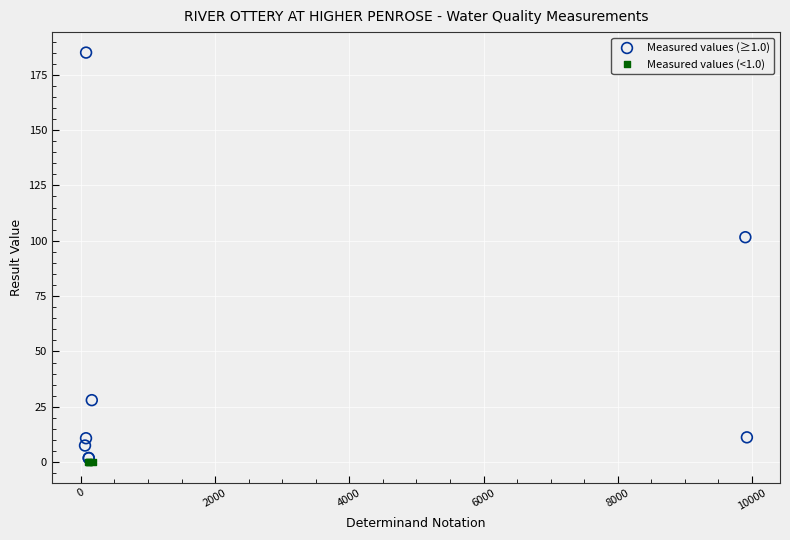

Which series has the largest Y range (max minus min)?

Measured values (≥1.0)